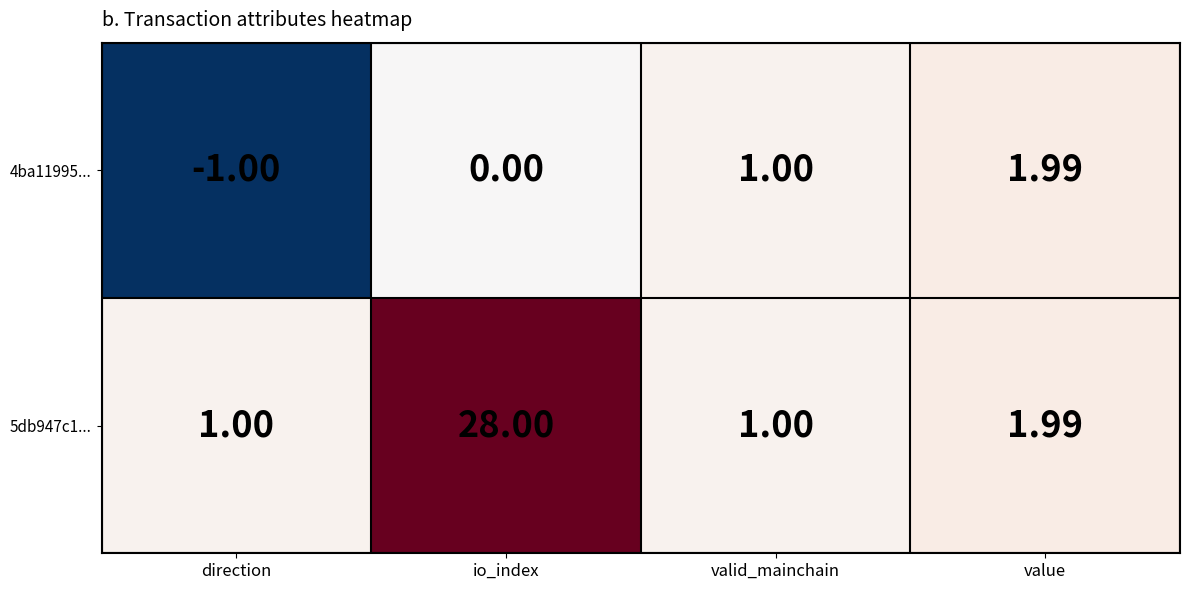

At which label does 5db947c1... reach its peak?

io_index